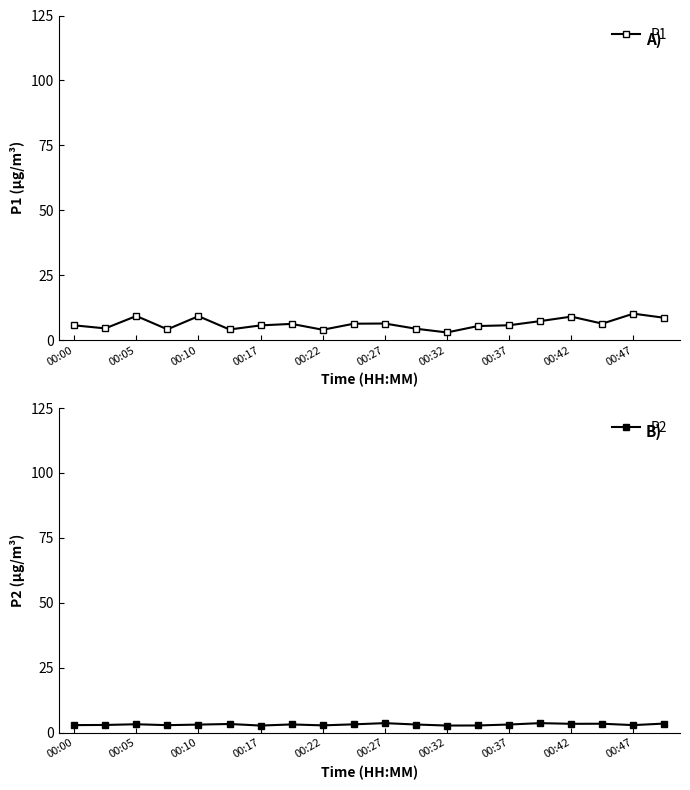

True or false: P1 and P2 intersect in this chart.

False